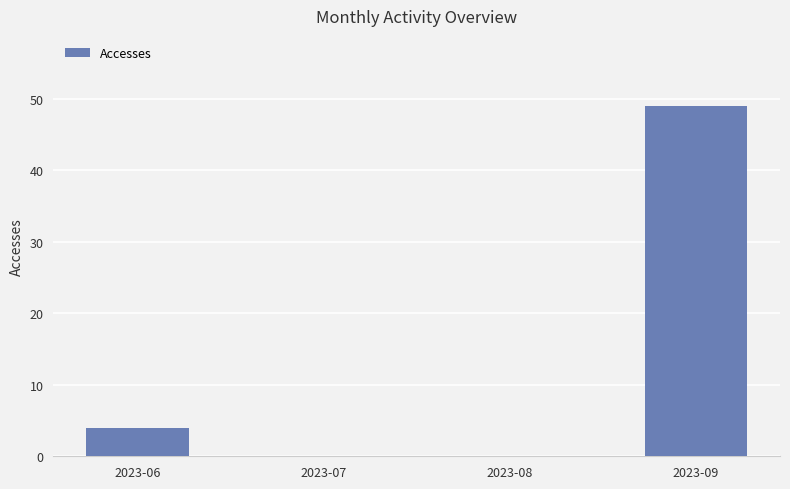

Are the bars horizontal?

No